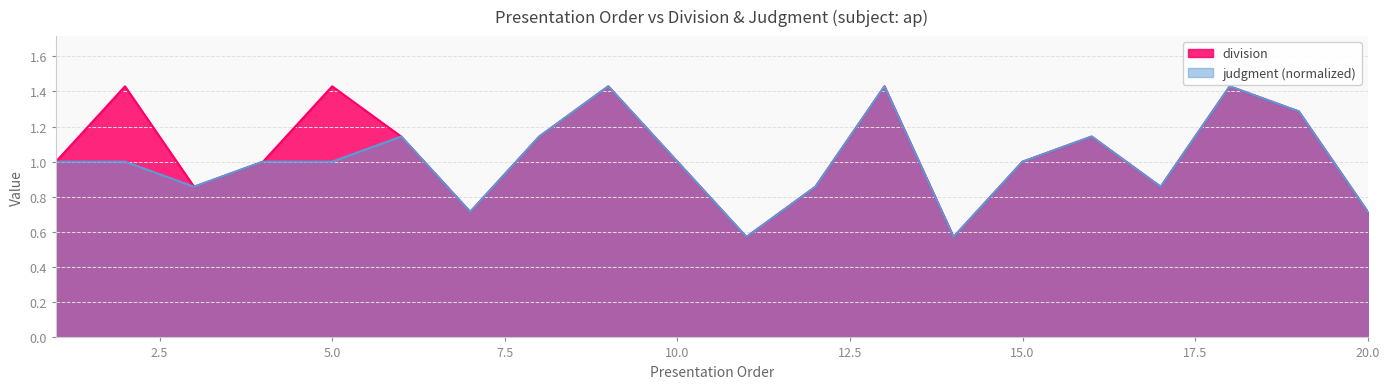

Reading right to left, list all the values displayed in this chart.

division: 20=0.7	19=1.3	18=1.4	17=0.9	16=1.1	15=1.0	14=0.6	13=1.4	12=0.9	11=0.6	10=1.0	9=1.4	8=1.1	7=0.7	6=1.1	5=1.4	4=1.0	3=0.9	2=1.4	1=1.0
judgment: 20=0.7	19=1.3	18=1.4	17=0.9	16=1.1	15=1.0	14=0.6	13=1.4	12=0.9	11=0.6	10=1.0	9=1.4	8=1.1	7=0.7	6=1.1	5=1.0	4=1.0	3=0.9	2=1.0	1=1.0